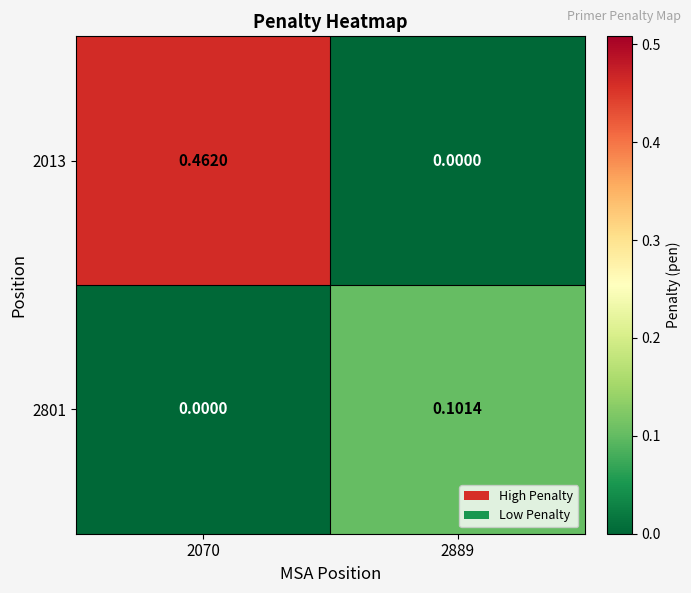

Rank the series by their average value, from lowest to highest.

2801, 2013